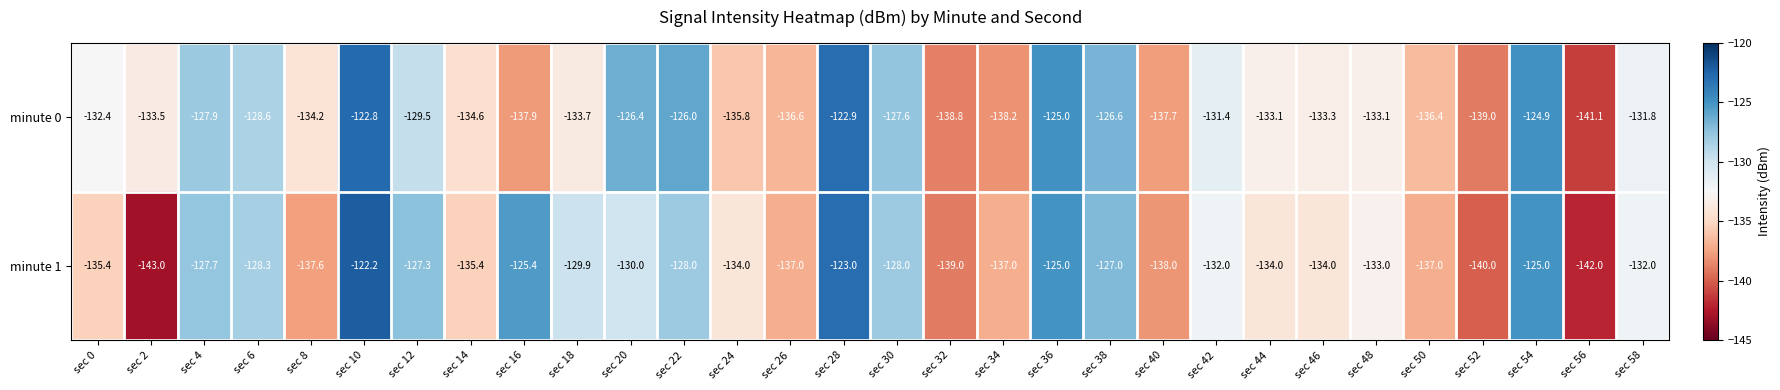

Where does the minute 1 series first go above -132?

sec 4